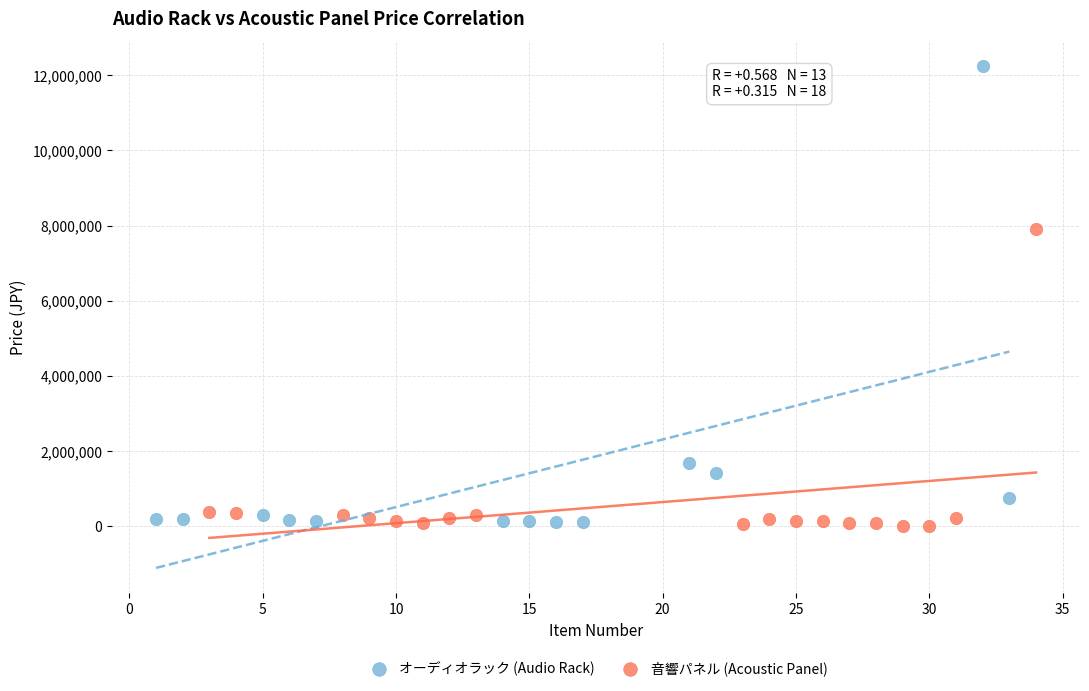

Which series has the widest spread of Y values?

オーディオラック (Audio Rack)